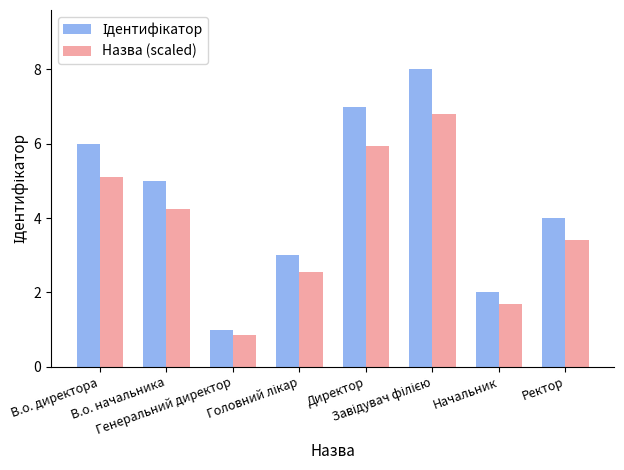

What is the average value of the Назва (scaled) series?

3.8